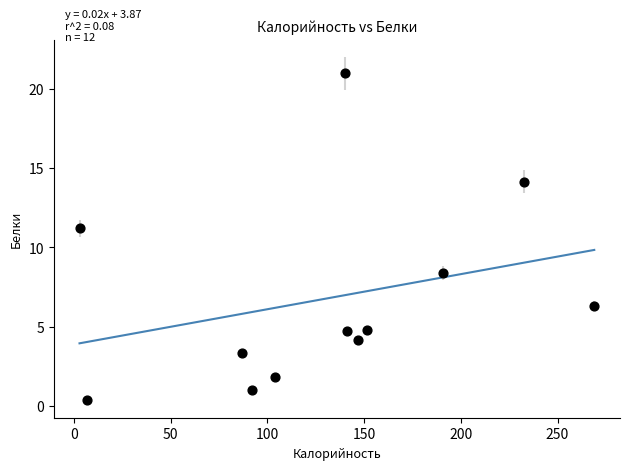

What is the average Y value?

6.8